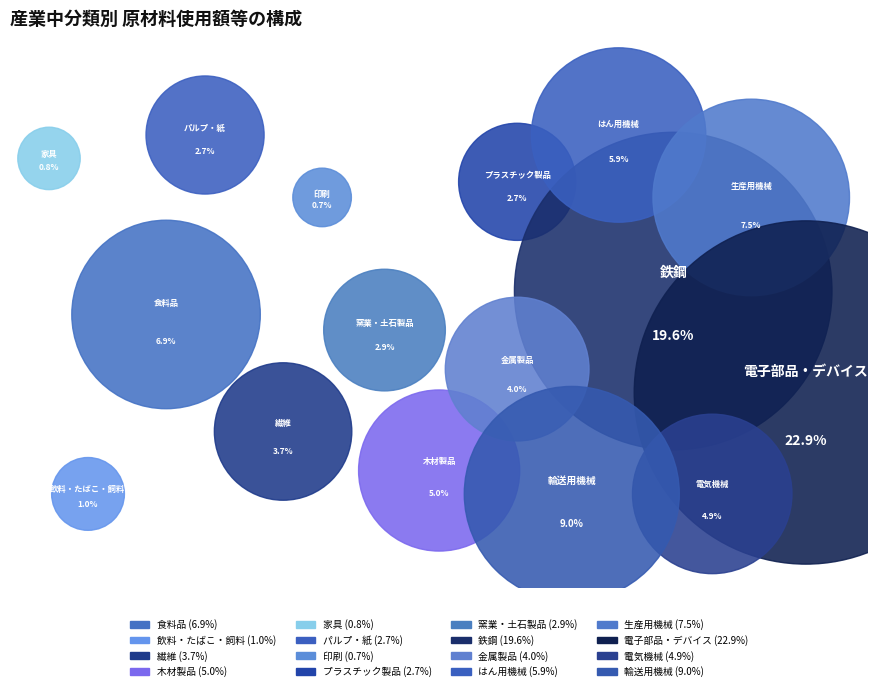

How many slices are in this pie chart?

16